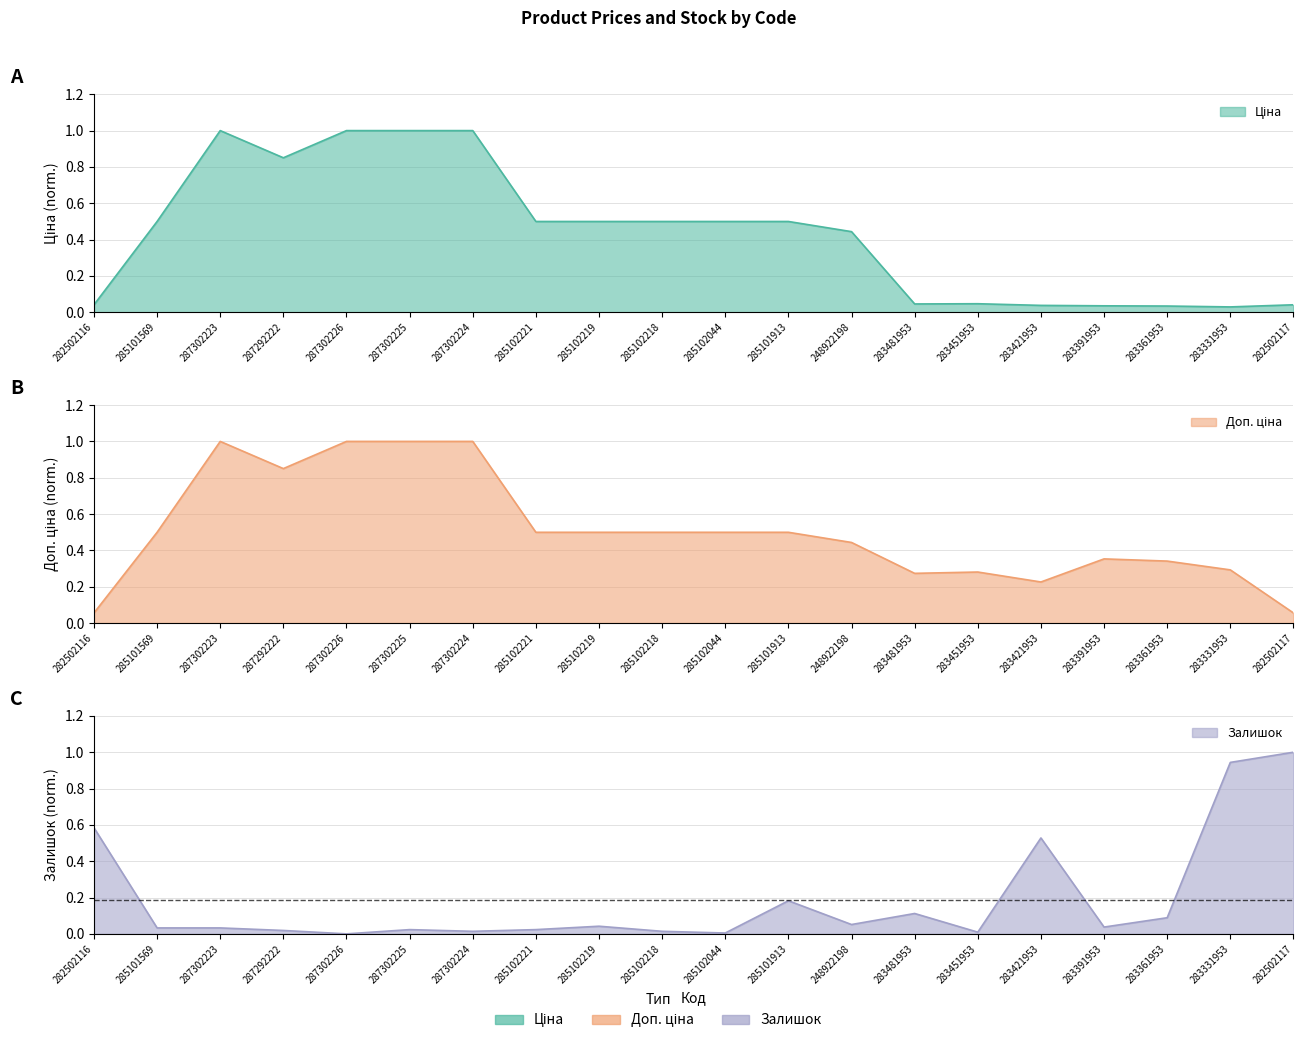

True or false: Доп. ціна has a value of 0.4 at 283421953.

False